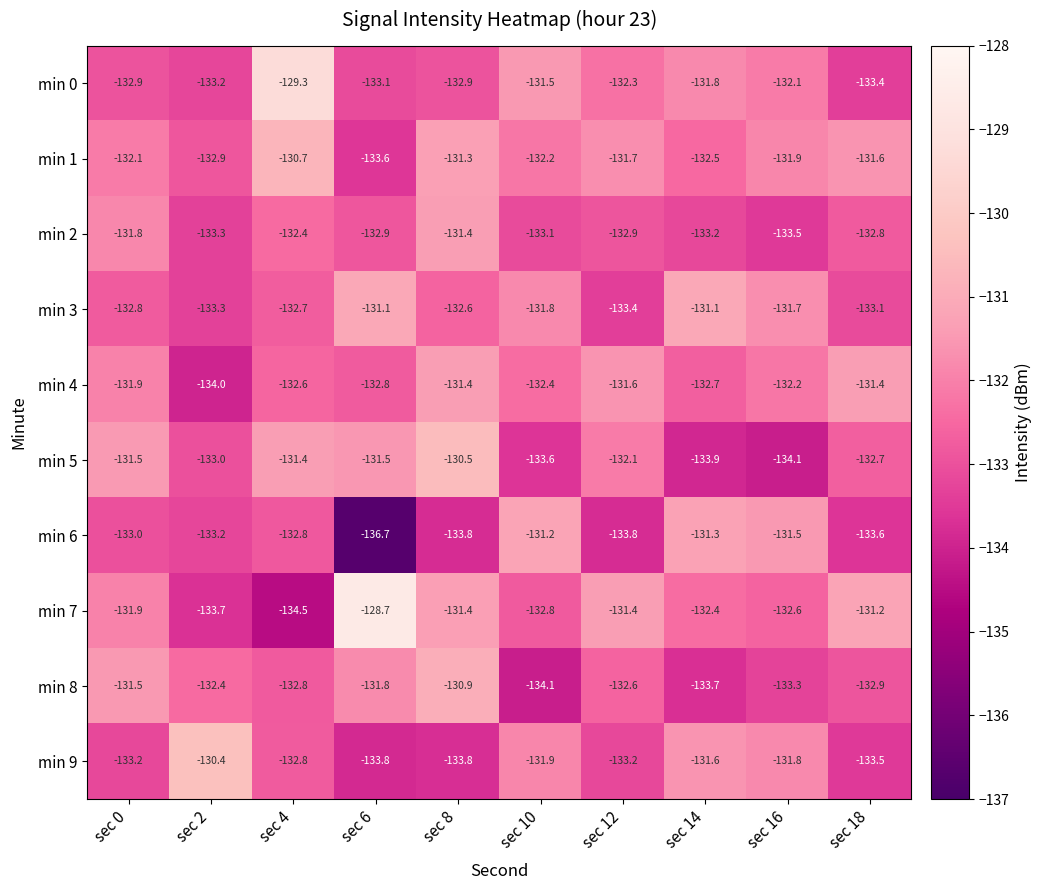

Which label corresponds to the largest value in the chart?

sec 6